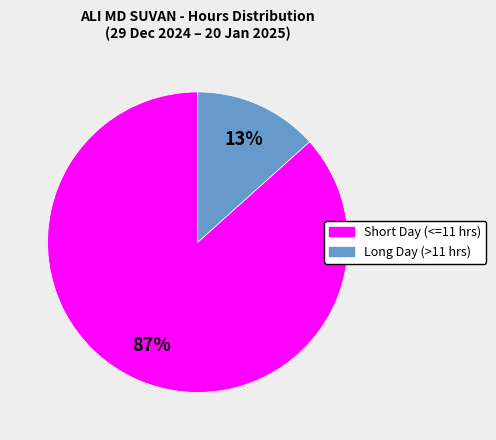

Which has a higher value, Long Day (>11 hrs) or Short Day (<=11 hrs)?

Short Day (<=11 hrs)